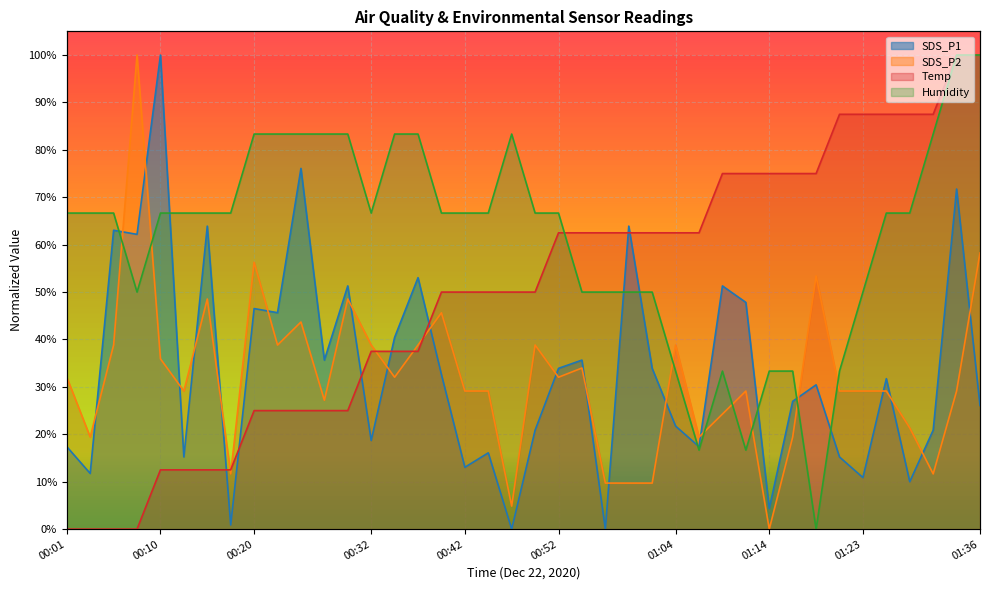

Which series has the largest total across all categories?

Humidity